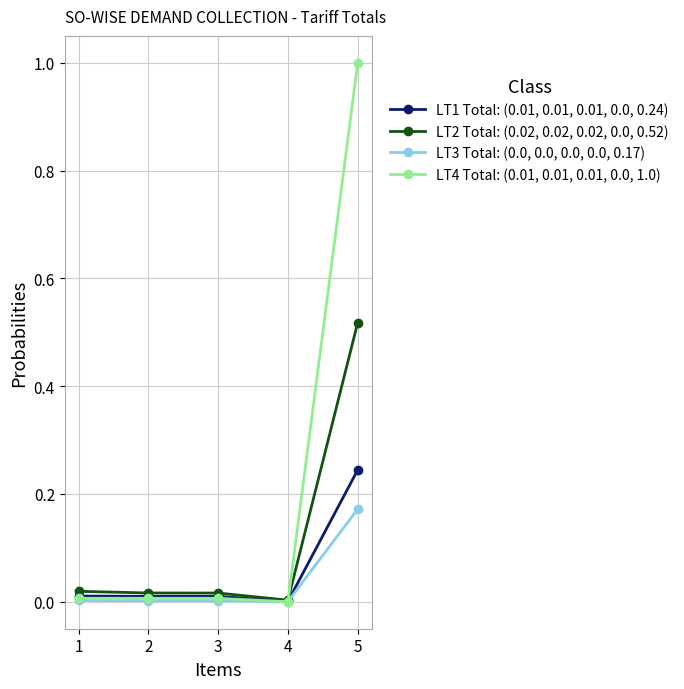

The LT4 Total: (0.01, 0.01, 0.01, 0.0, 1.0) series shows 0.0 at 2. True or false?

True